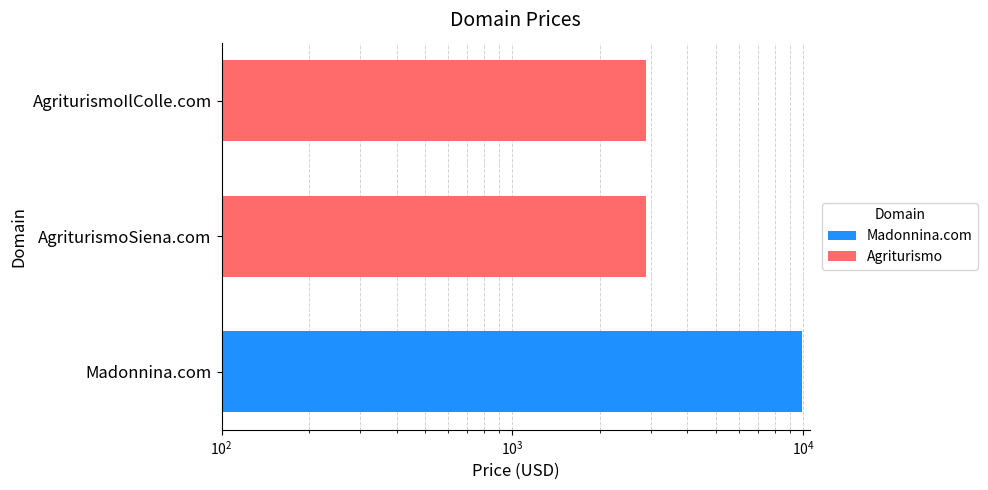

Is it true that the value at Madonnina.com is 3879?

False